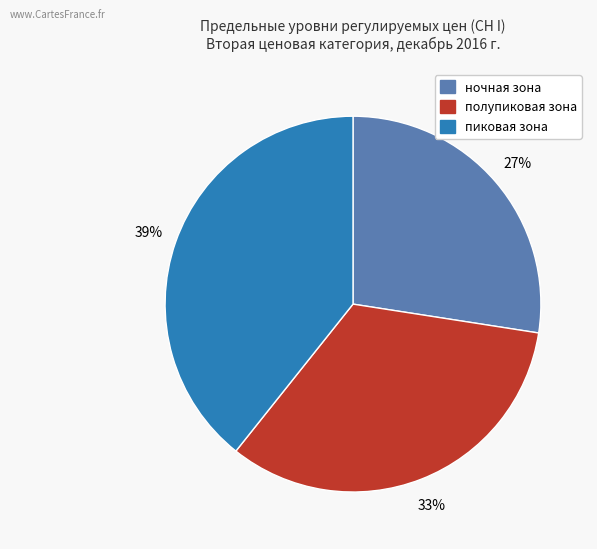

How many segments does this pie chart have?

3